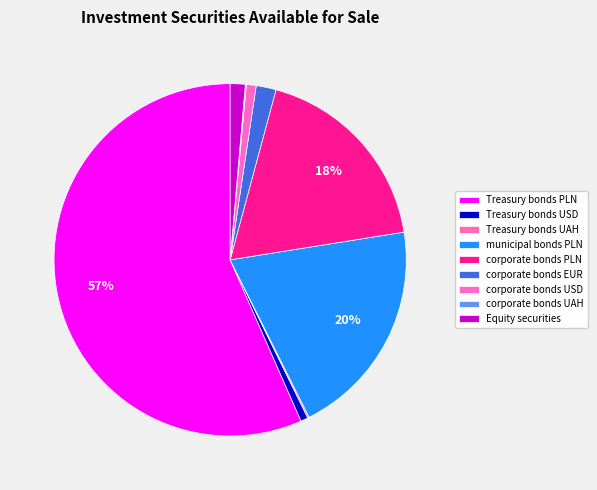

Do corporate bonds EUR and Treasury bonds PLN together represent more than half of the pie?

Yes